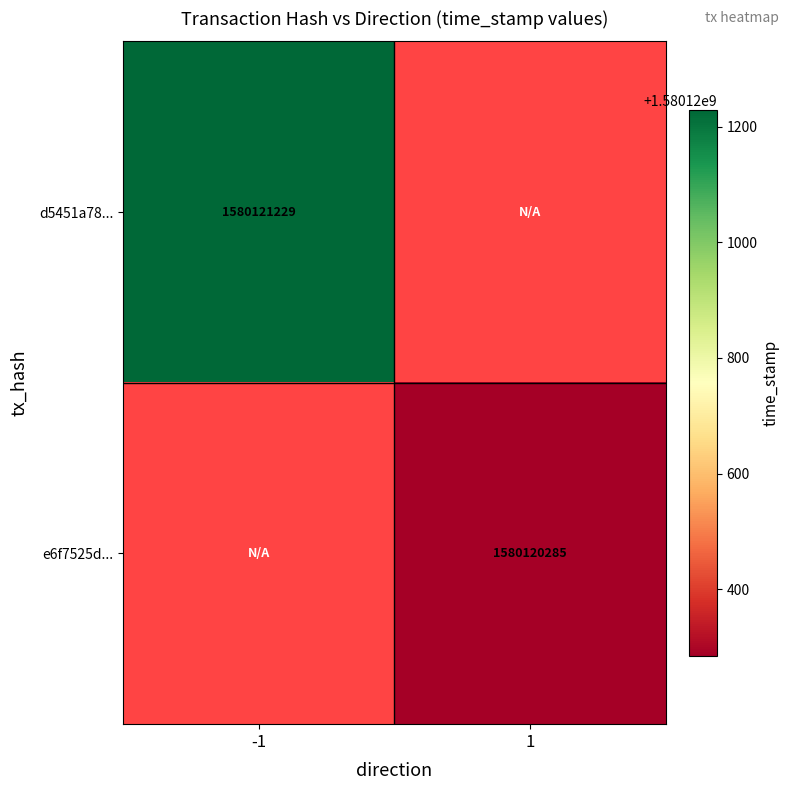

Is it true that d5451a7840061749837b78426ee936b9172be9c equals 0 at direction_1?

True